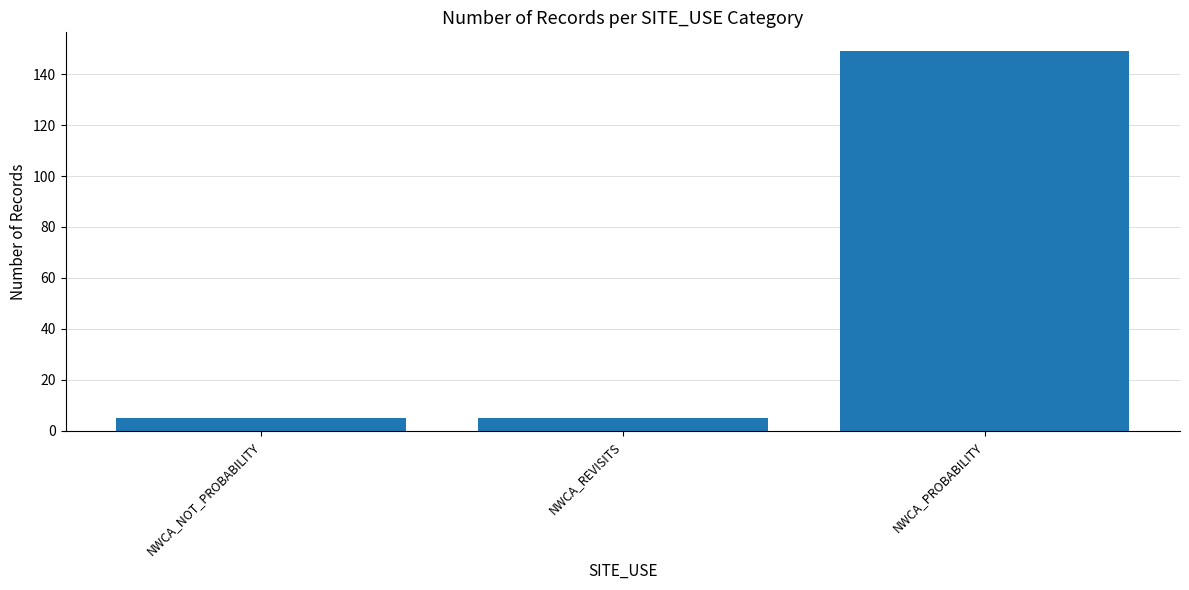

What is the minimum value shown in the chart?

5